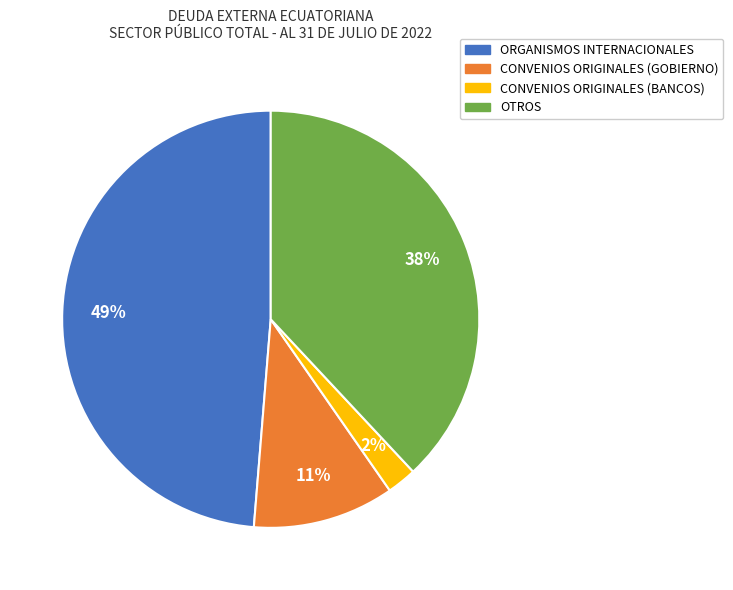

True or false: OTROS accounts for 38% of the total.

True